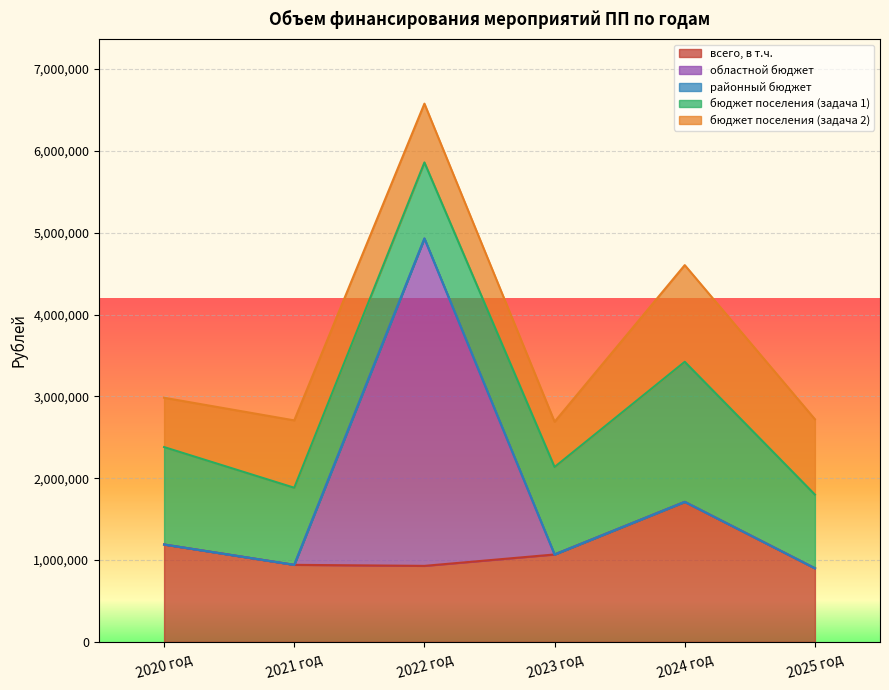

Between 2024 год and 2023 год, which is larger?

2024 год